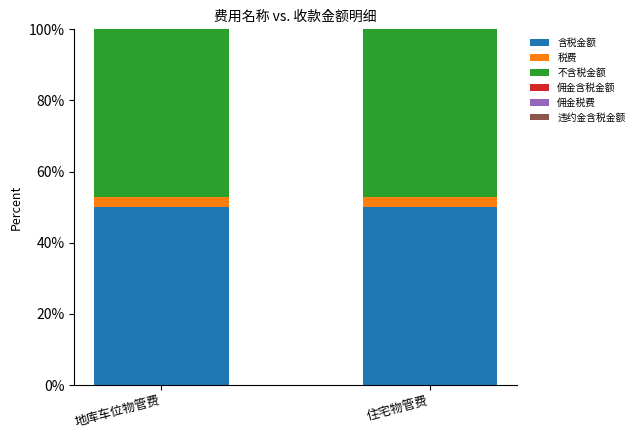

Reading left to right, list the values for the 含税金额 series.

地库车位物管费=50.0	住宅物管费=50.0